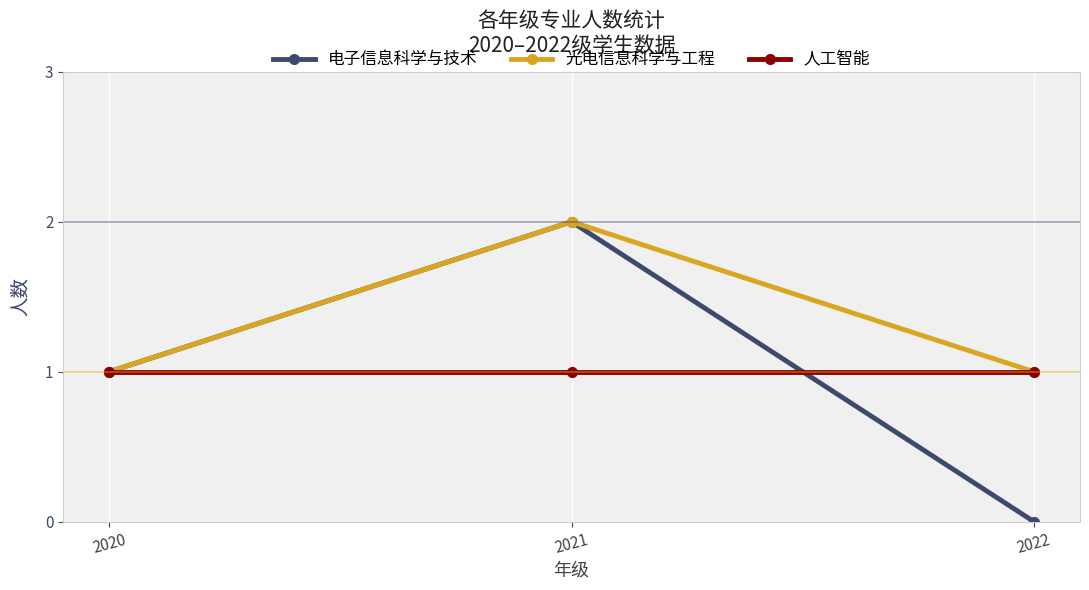

How many values in 电子信息科学与技术 are above zero?

2